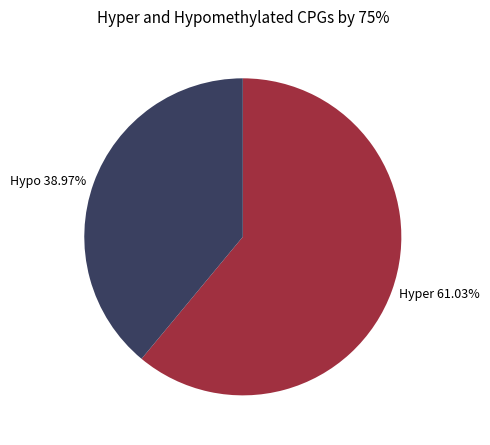

Combined, do Hypo 38.97% and Hyper 61.03% account for over 50%?

Yes